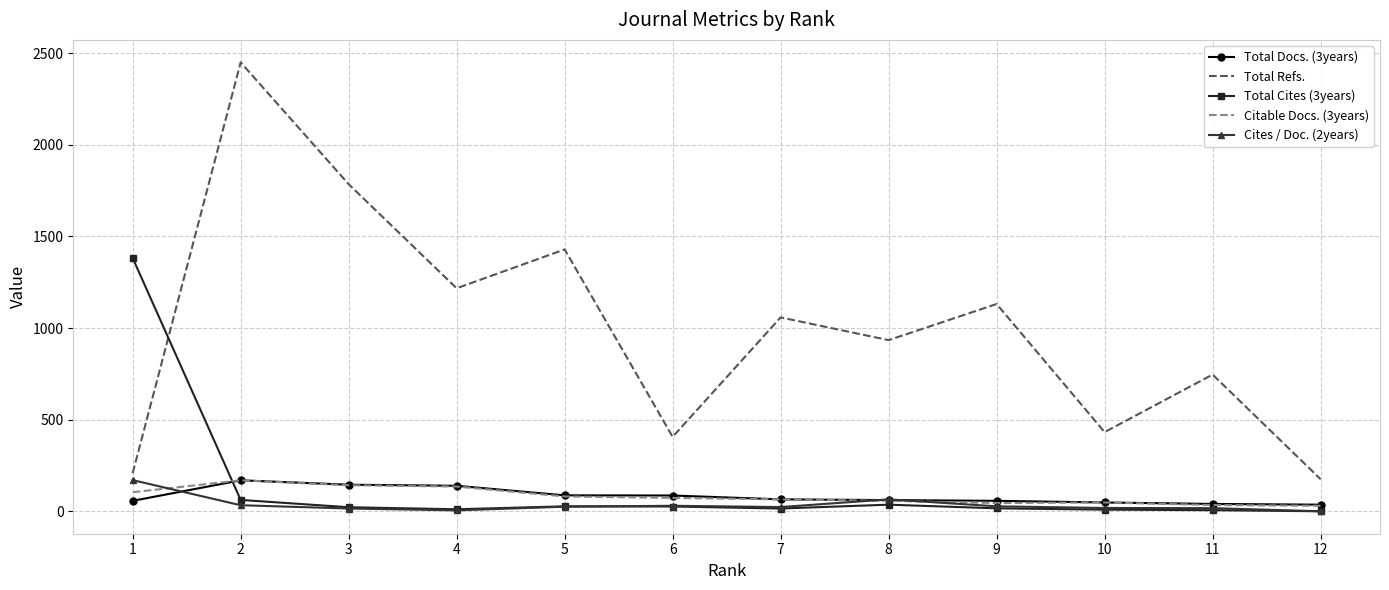

True or false: Total Cites (3years) has more than 0 interior local peaks.

True